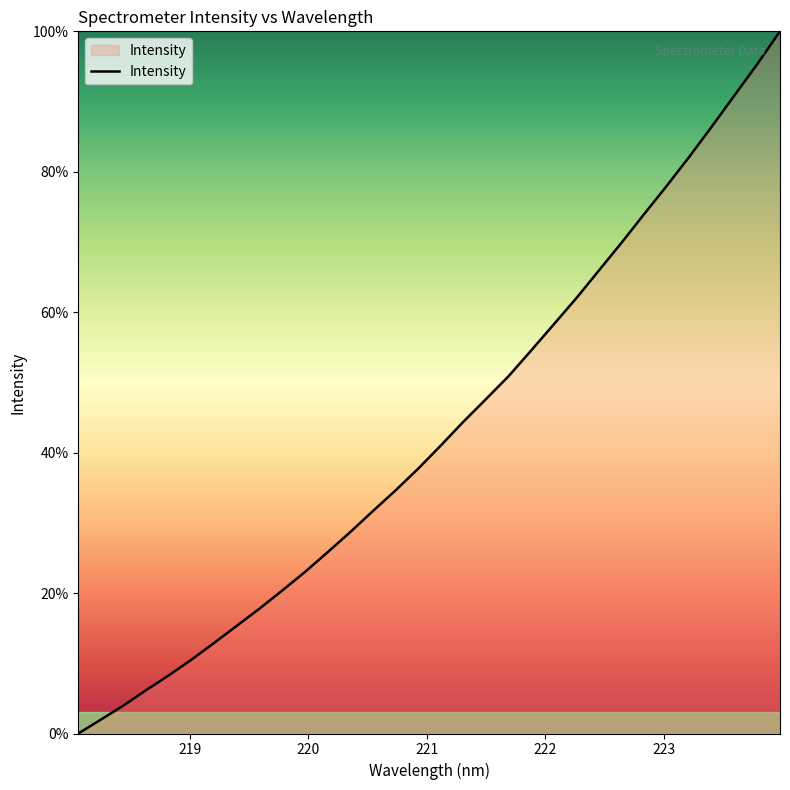

What is the greatest value displayed?

100.0